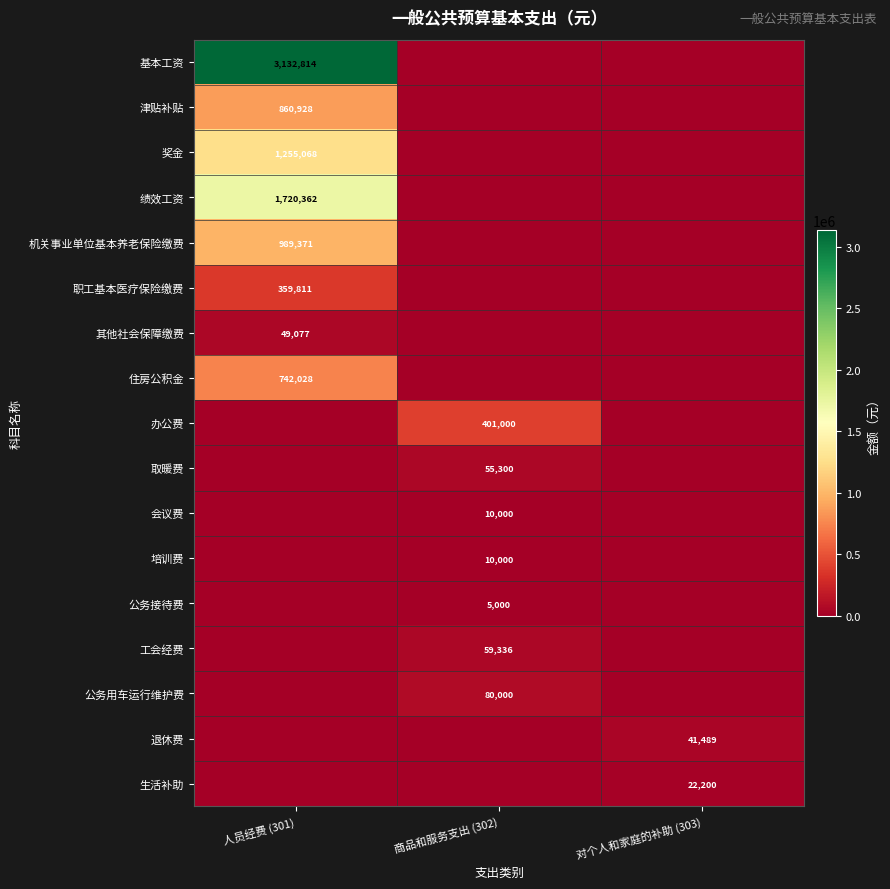

At how many categories does at least one series exceed 756897?

1